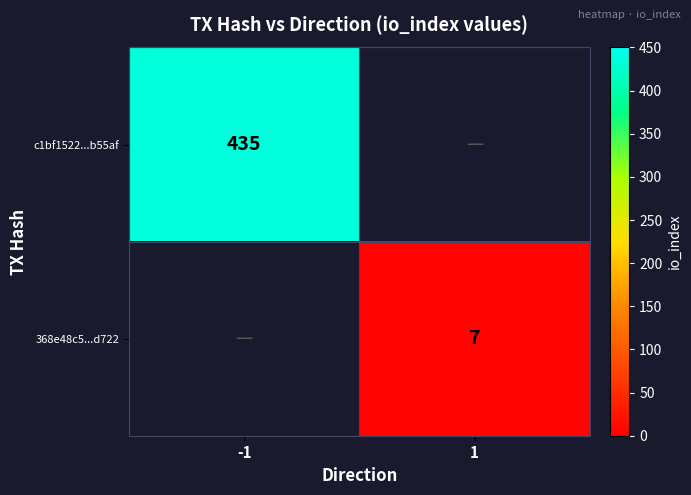

The value of 368e48c5...d722 at 1 is 11. True or false?

False